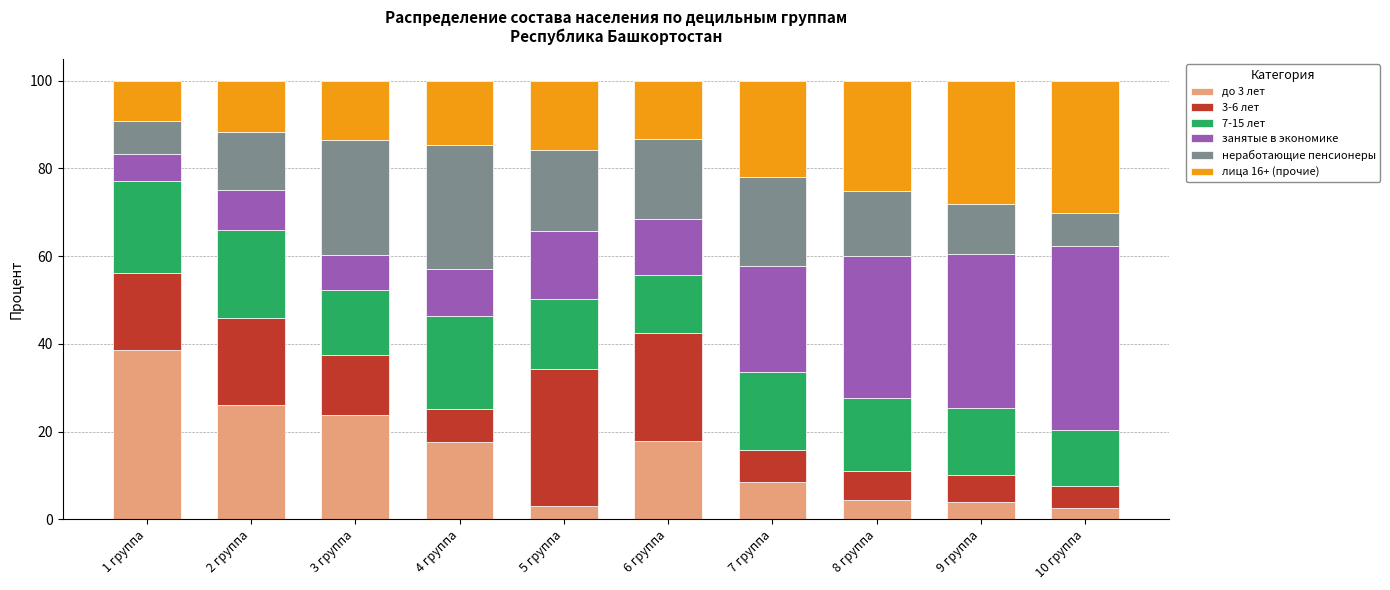

What is the total value across all series at 7 группа?

100.0